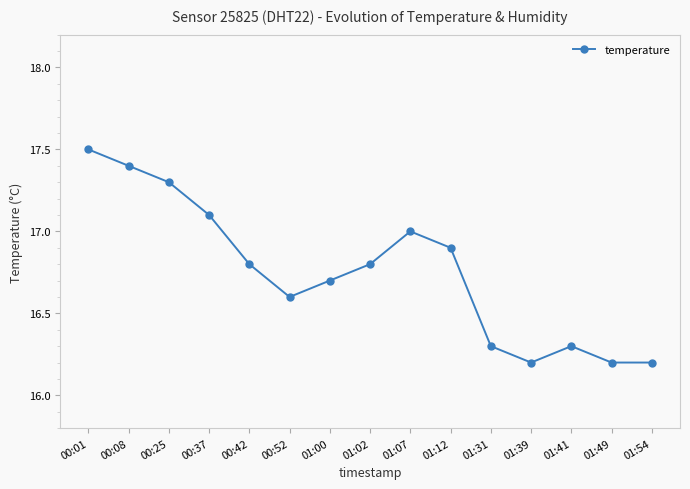

What is the smallest value displayed?

16.2